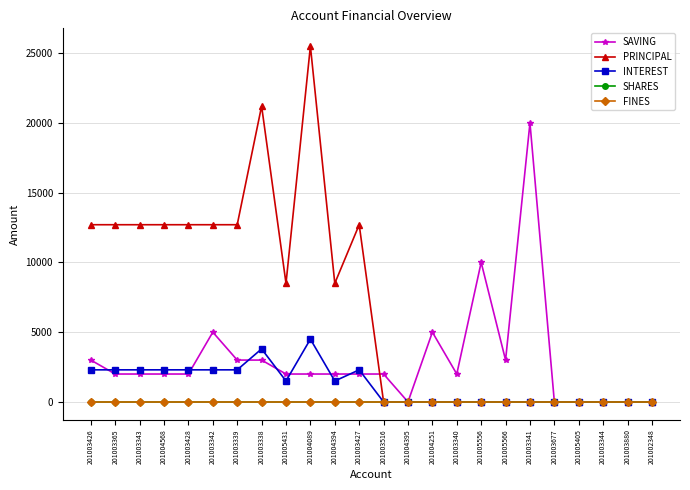

What position from the left is 201004251?

15